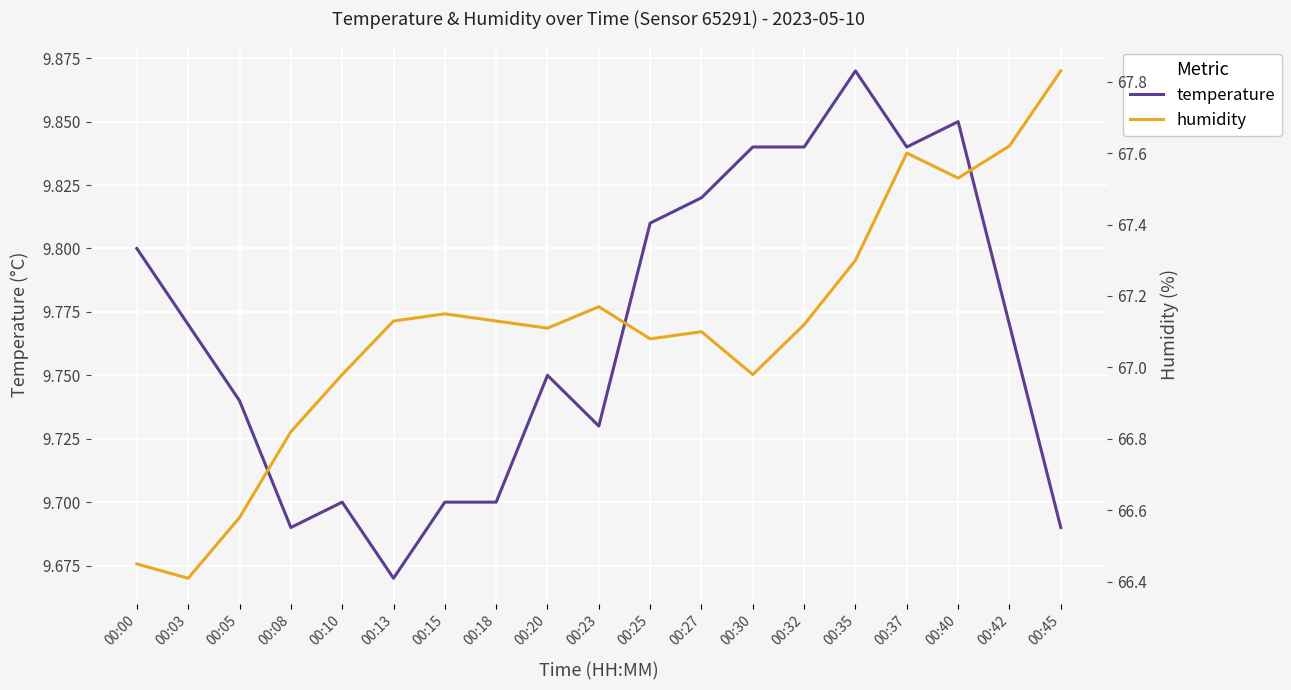

Is it true that humidity equals 66.6 at 00:05?

True